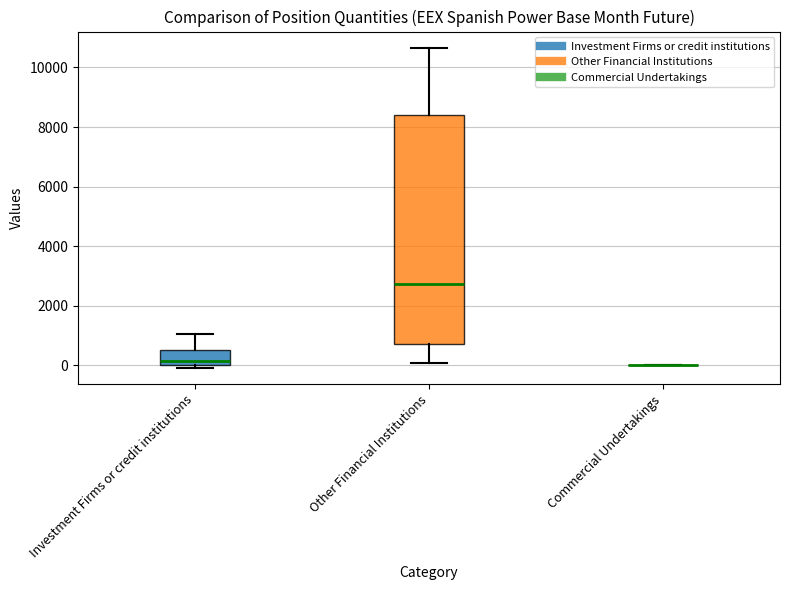

Where does the upper whisker of the box for Other Financial Institutions end on the y-axis? The values are not printed on the chart, so give them approximately, as read against the axis.

10600